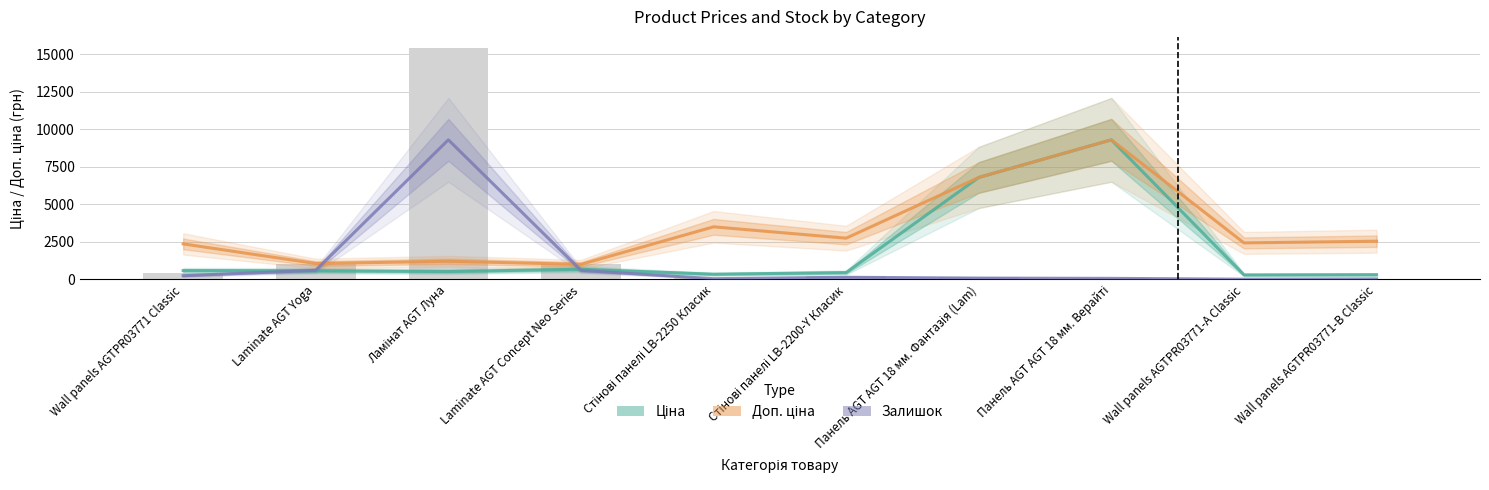

Where is Ціна nearest to the value 4797?

Панель AGT AGT 18 мм. Фантазія (Lam)